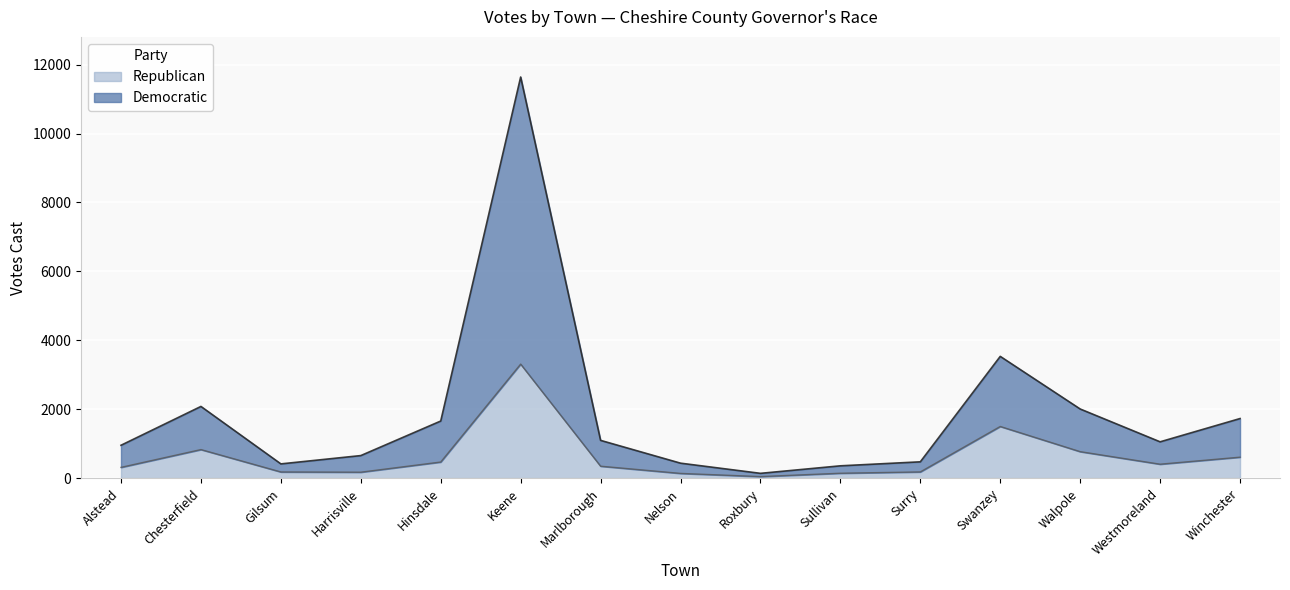

List the series in order of their overall mean, lowest first.

Republican, Democratic